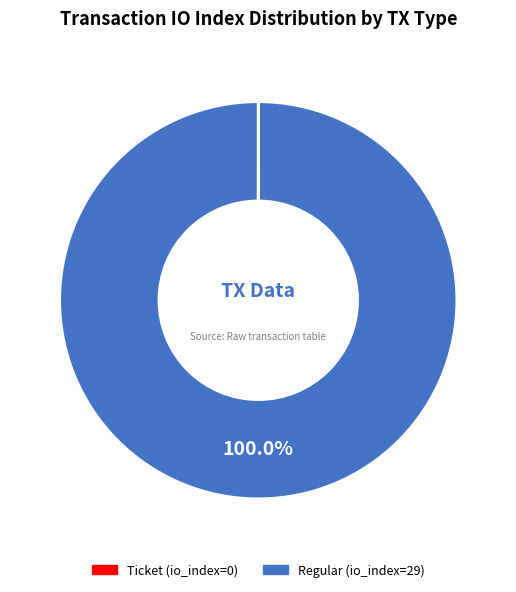

To the nearest percent, what portion does Regular (io_index=29) represent?

100%